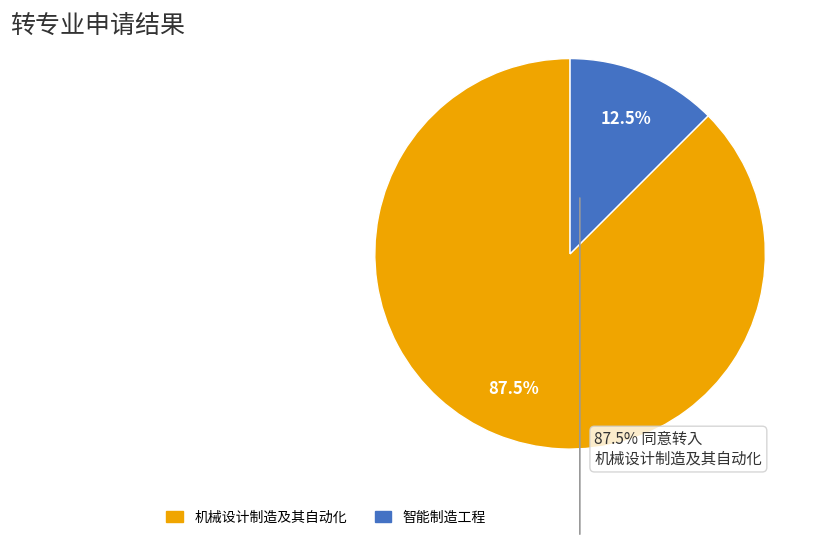

What is the smallest slice in the pie chart?

智能制造工程